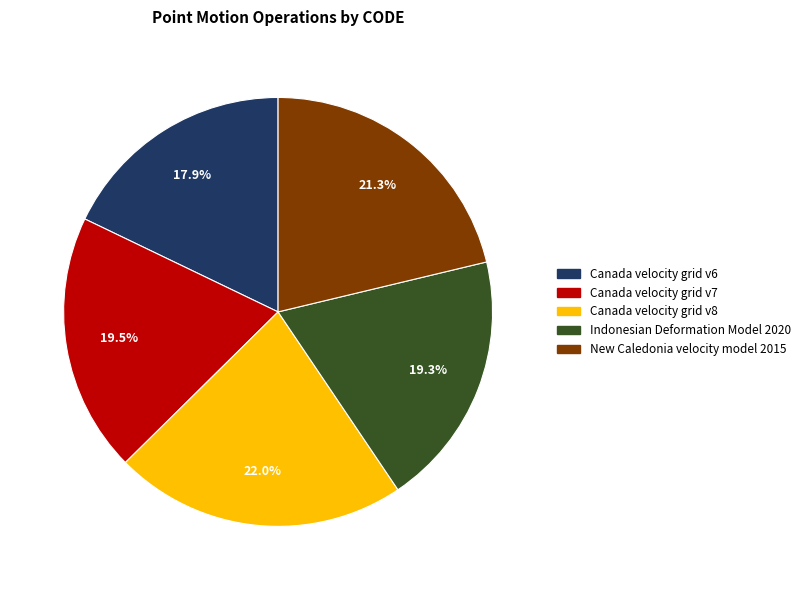

What is the largest slice in the pie chart?

Canada velocity grid v8